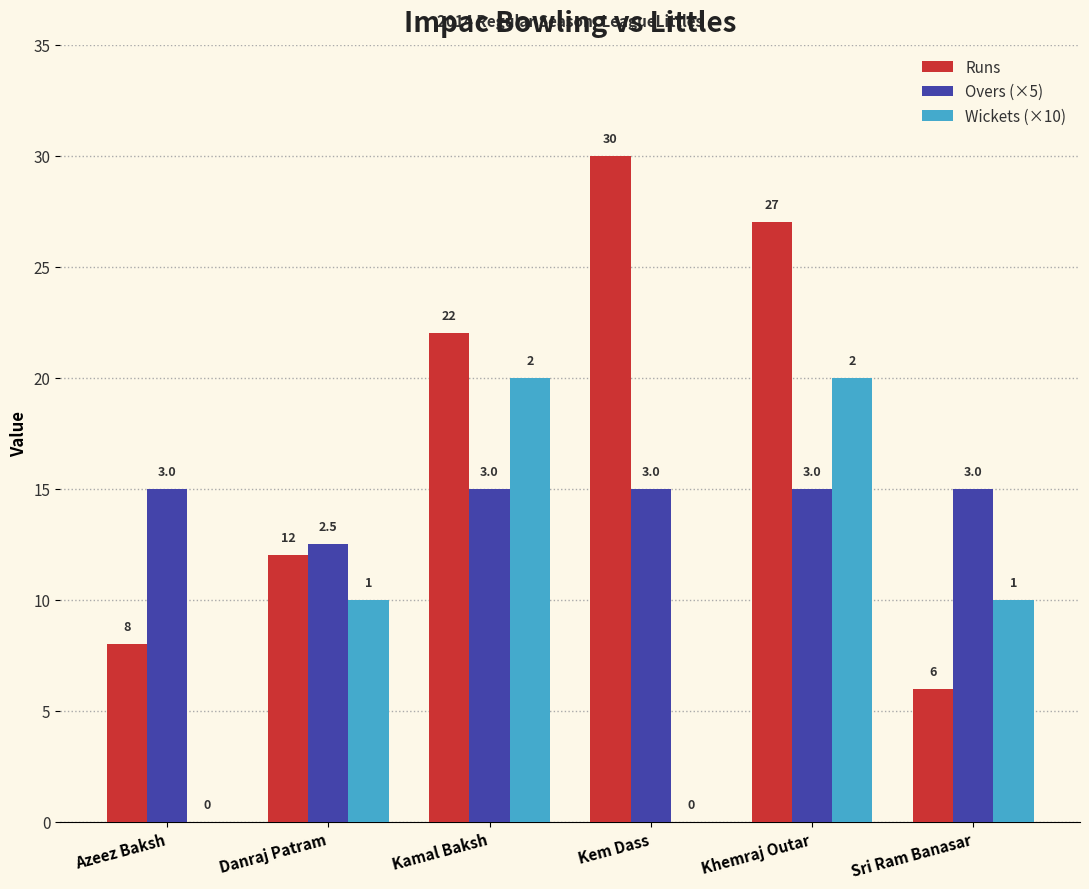

At which category does the chart reach its peak across all series?

Kem Dass